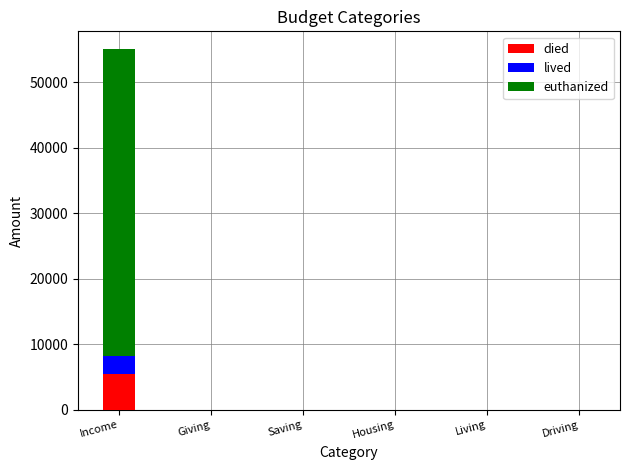

What is the sum of all died values?

5500